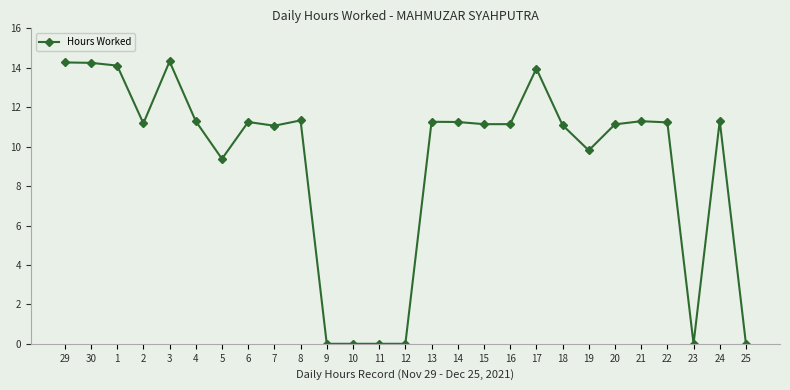

Where is the data nearest to the value 7?

5